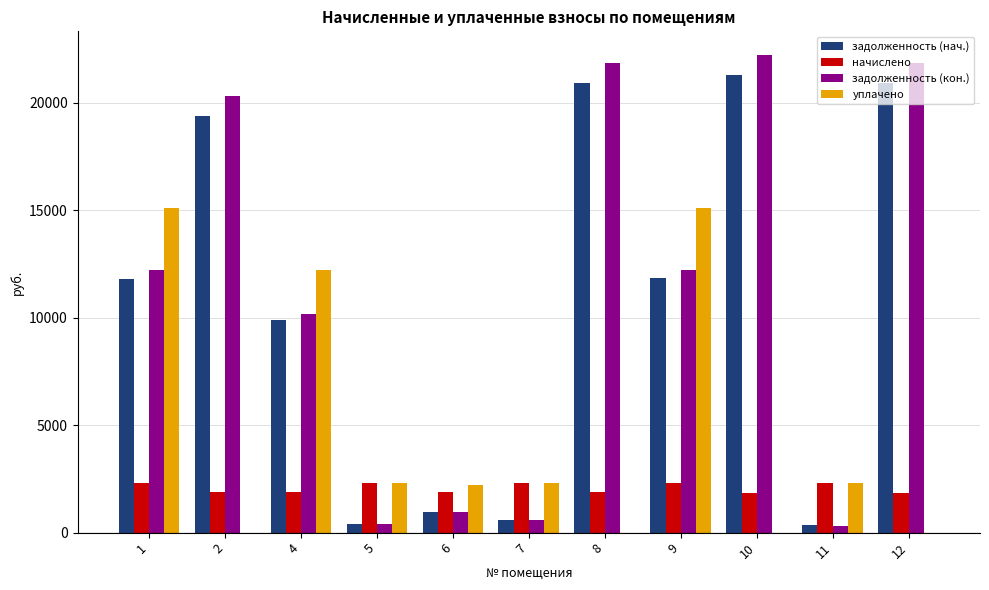

Between 2 and 4, which series saw the biggest shift?

уплачено